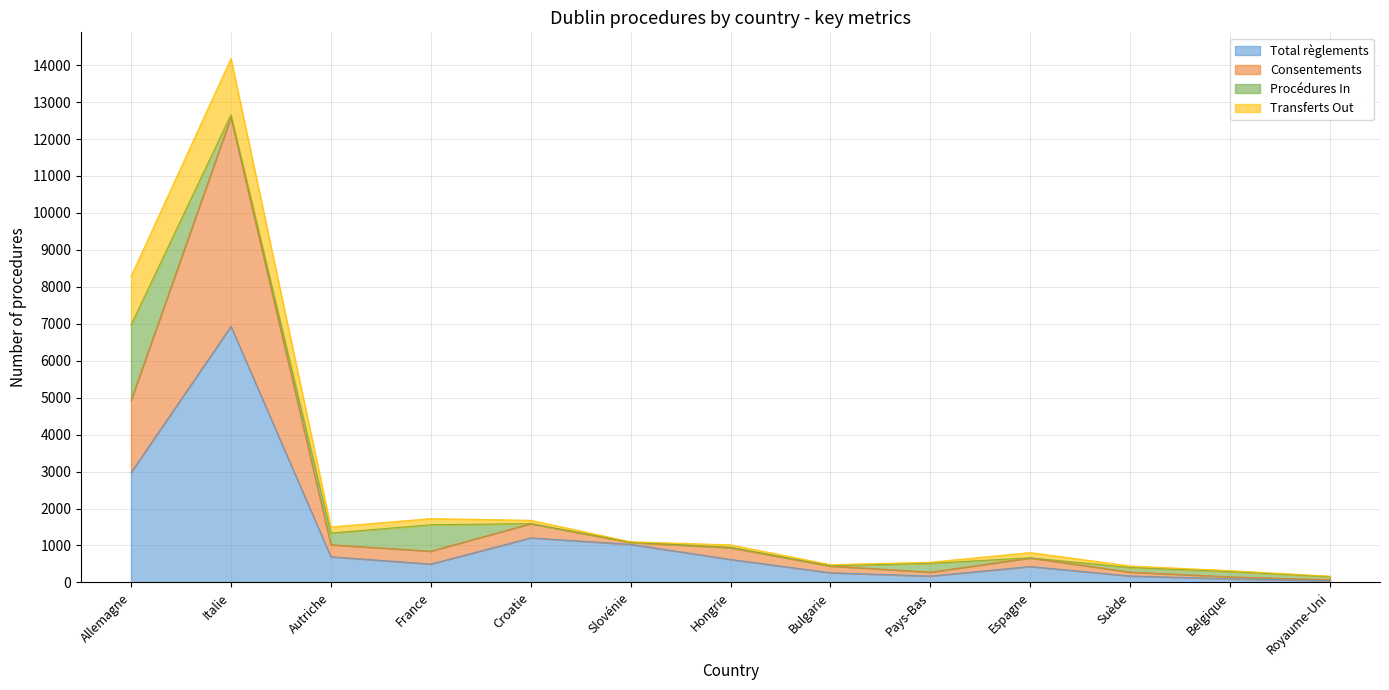

At which category does Consentements reach its first local valley?

France